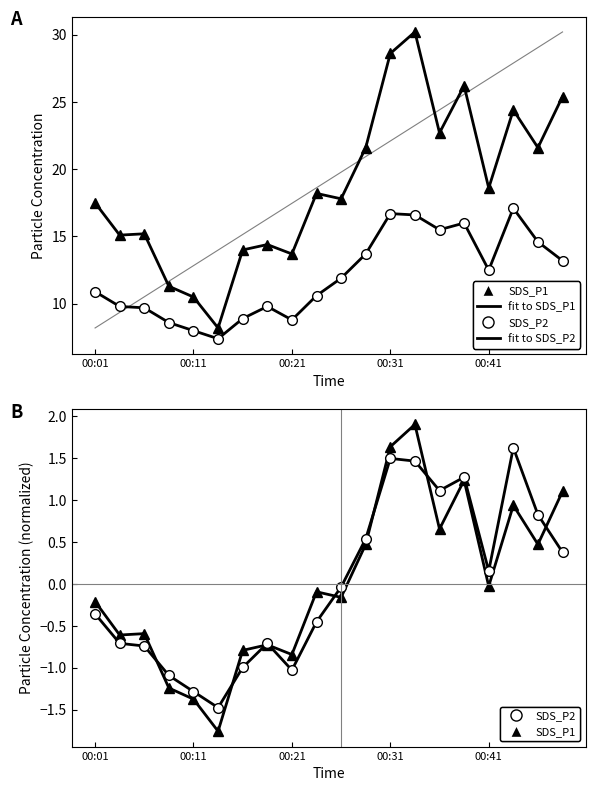

Where is SDS_P1 fit nearest to the value 0?

00:41